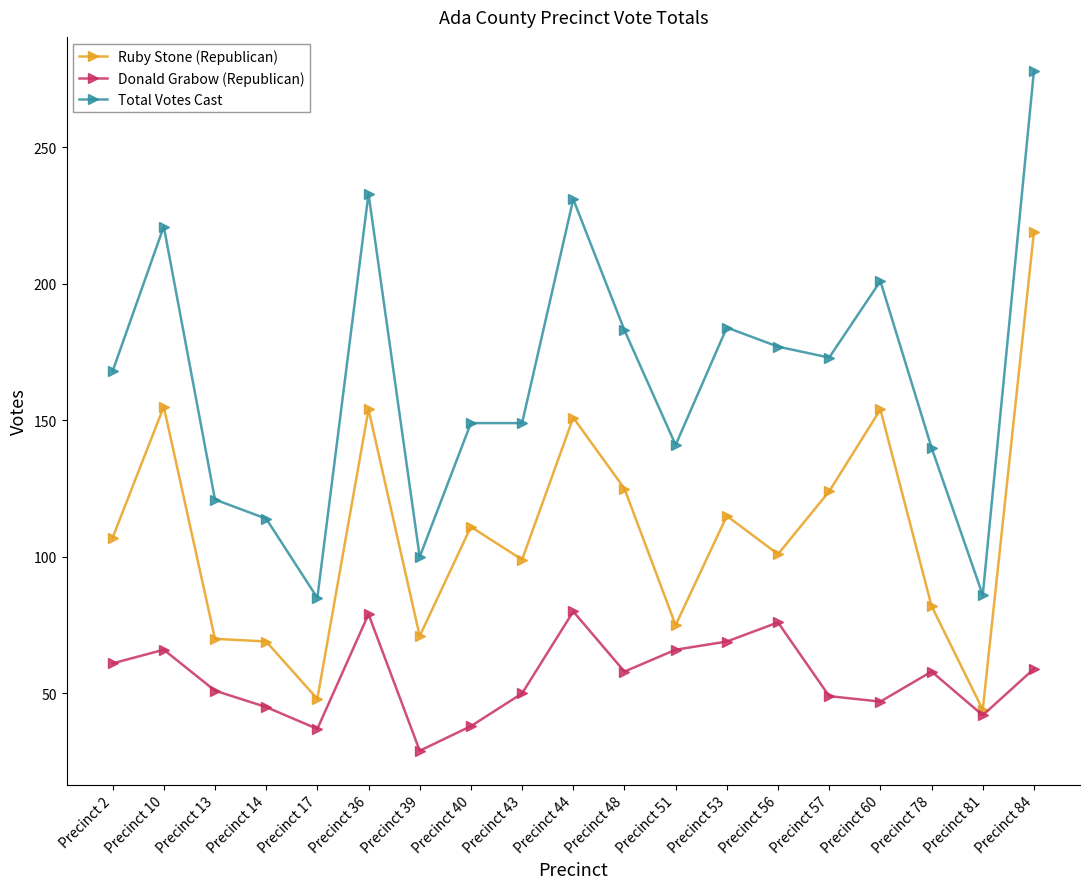

Which category has the lowest value in the Donald Grabow (Republican) series?

Precinct 39